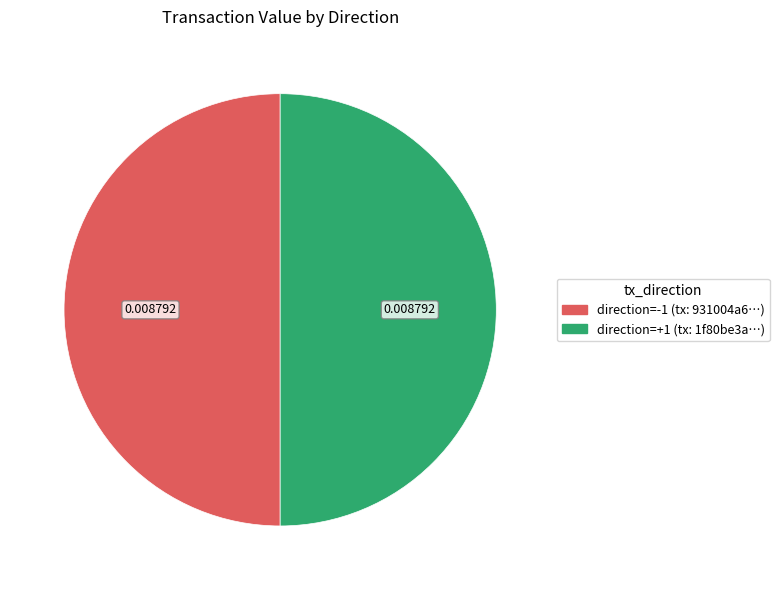

How many slices are in this pie chart?

2